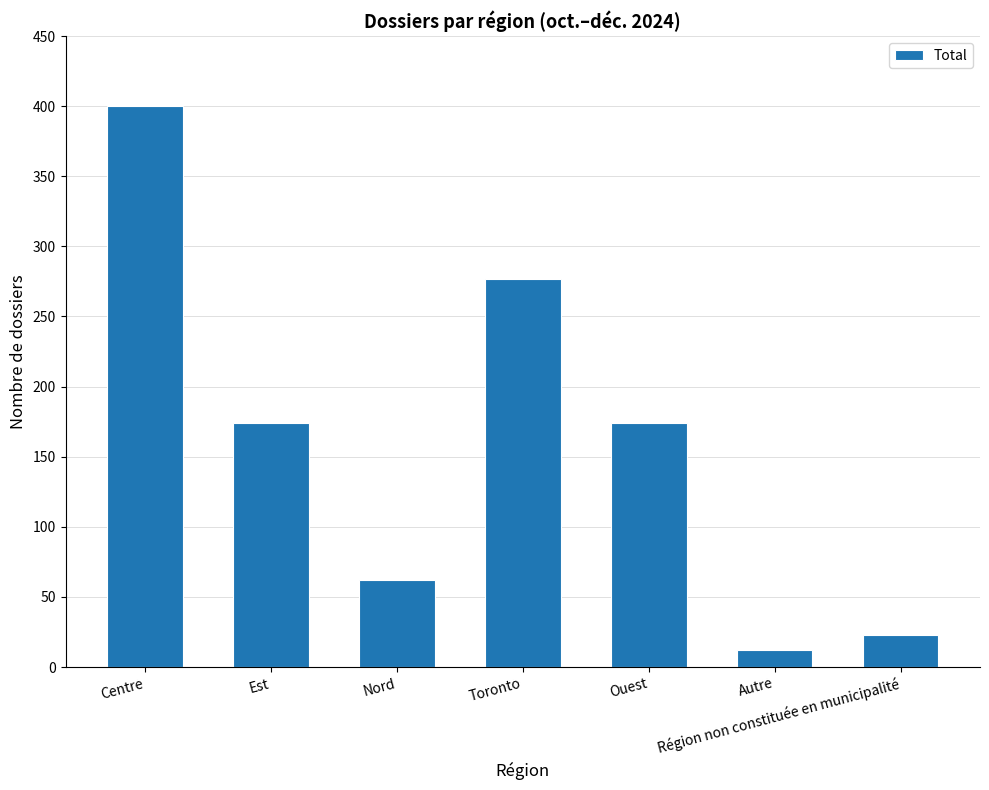

The chart shows a value of 400 at Centre. True or false?

True